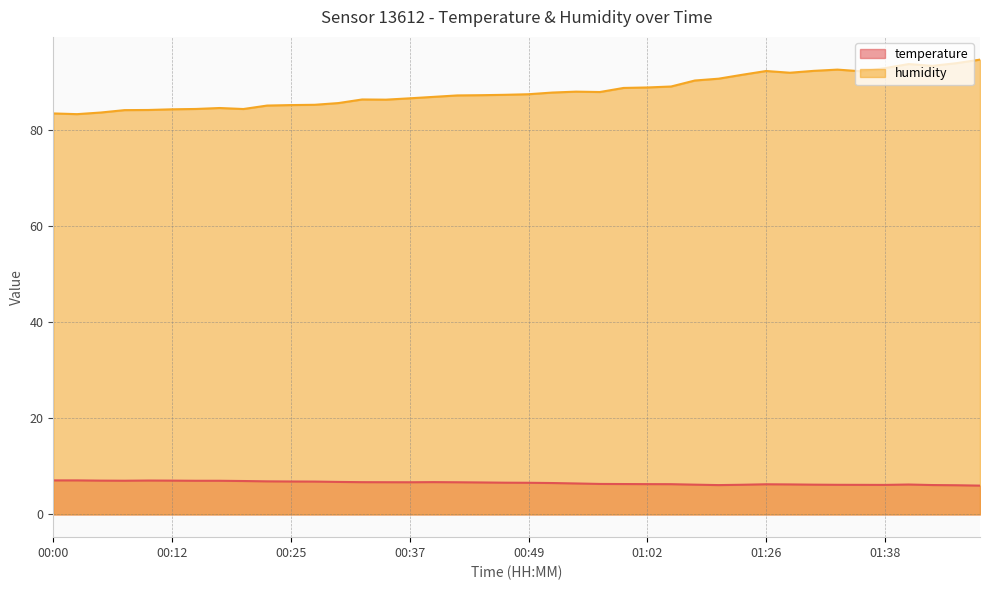

What is the minimum value for temperature?

6.0